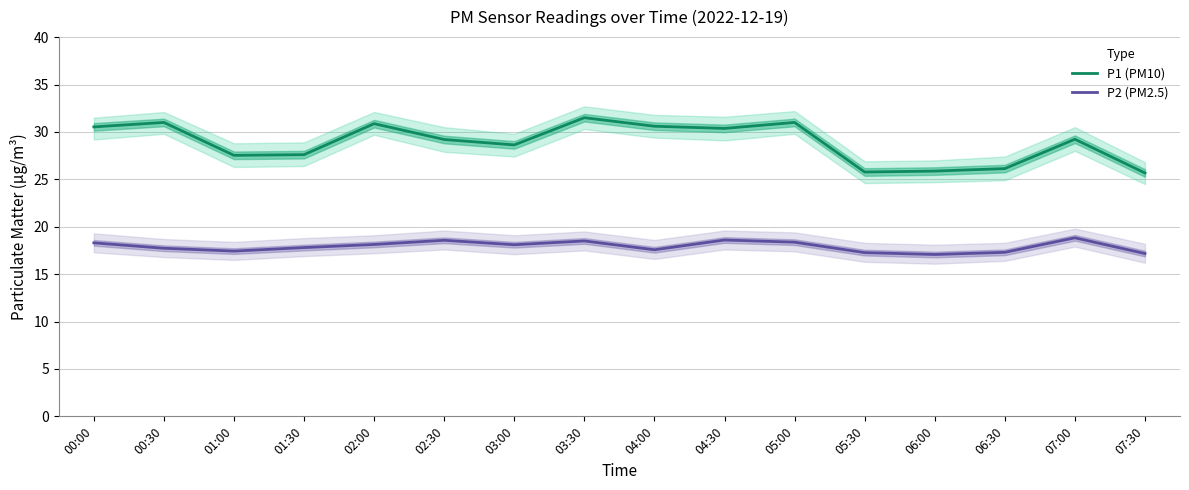

Is this an area chart (filled region under the line)?

No